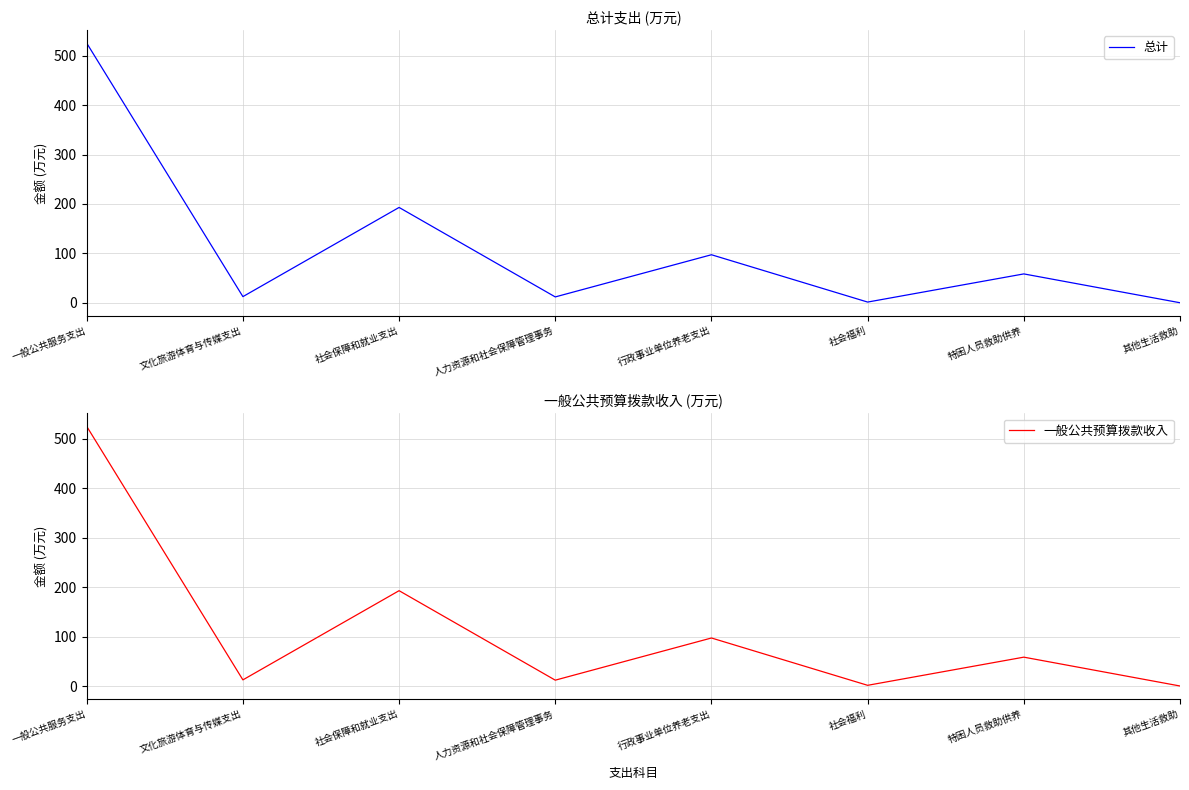

What is the value of the 一般公共预算拨款收入 point at the 4th from the left?

11.9